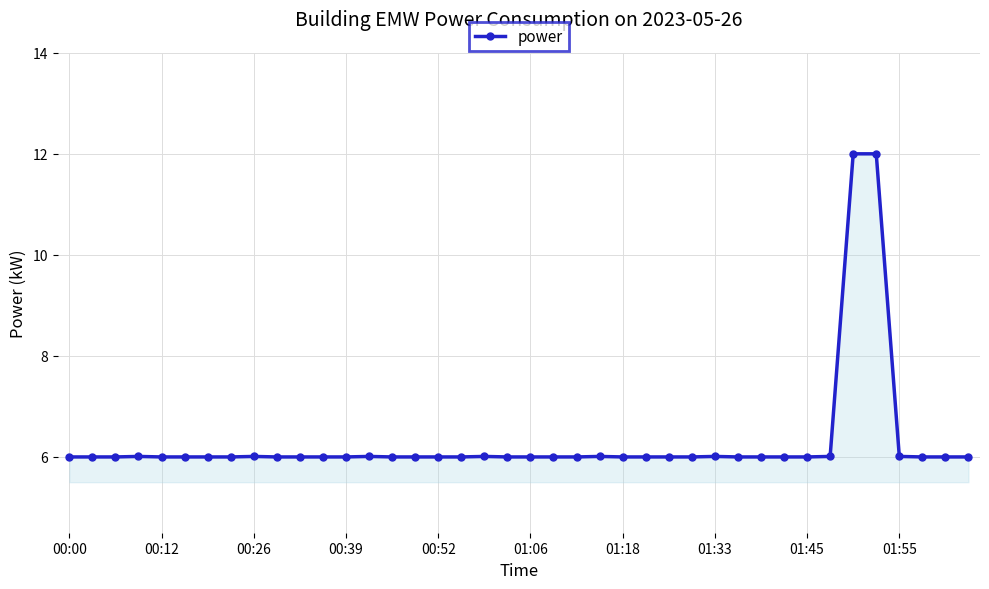

What is the greatest value displayed?

12.0